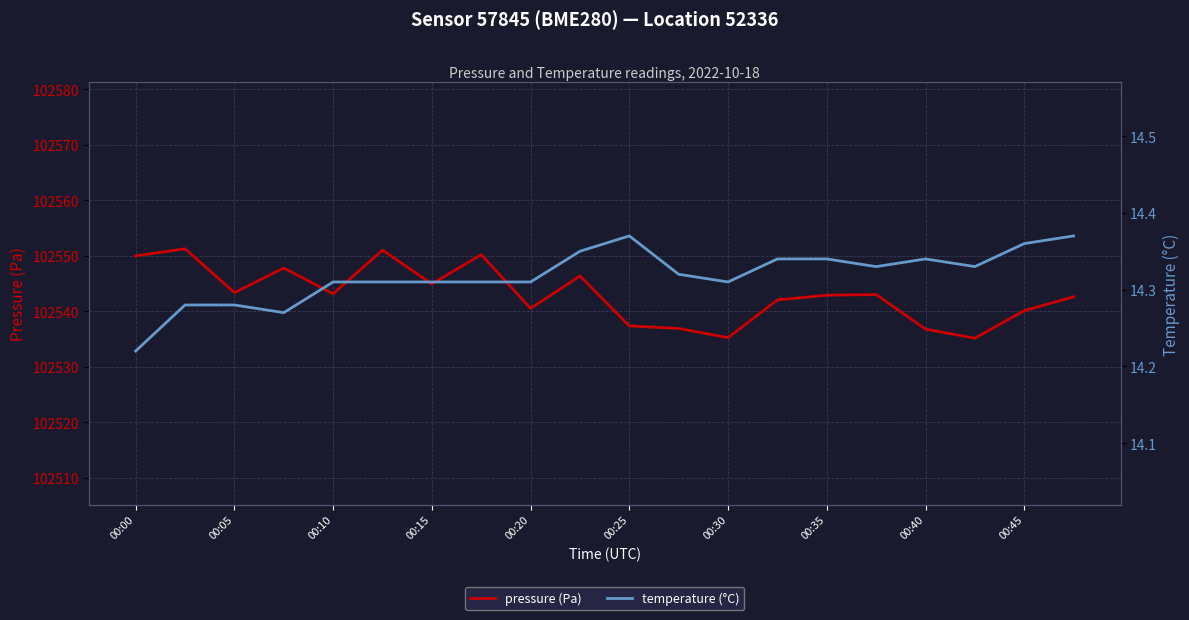

What is the lowest value of the pressure (Pa) series?

102535.1